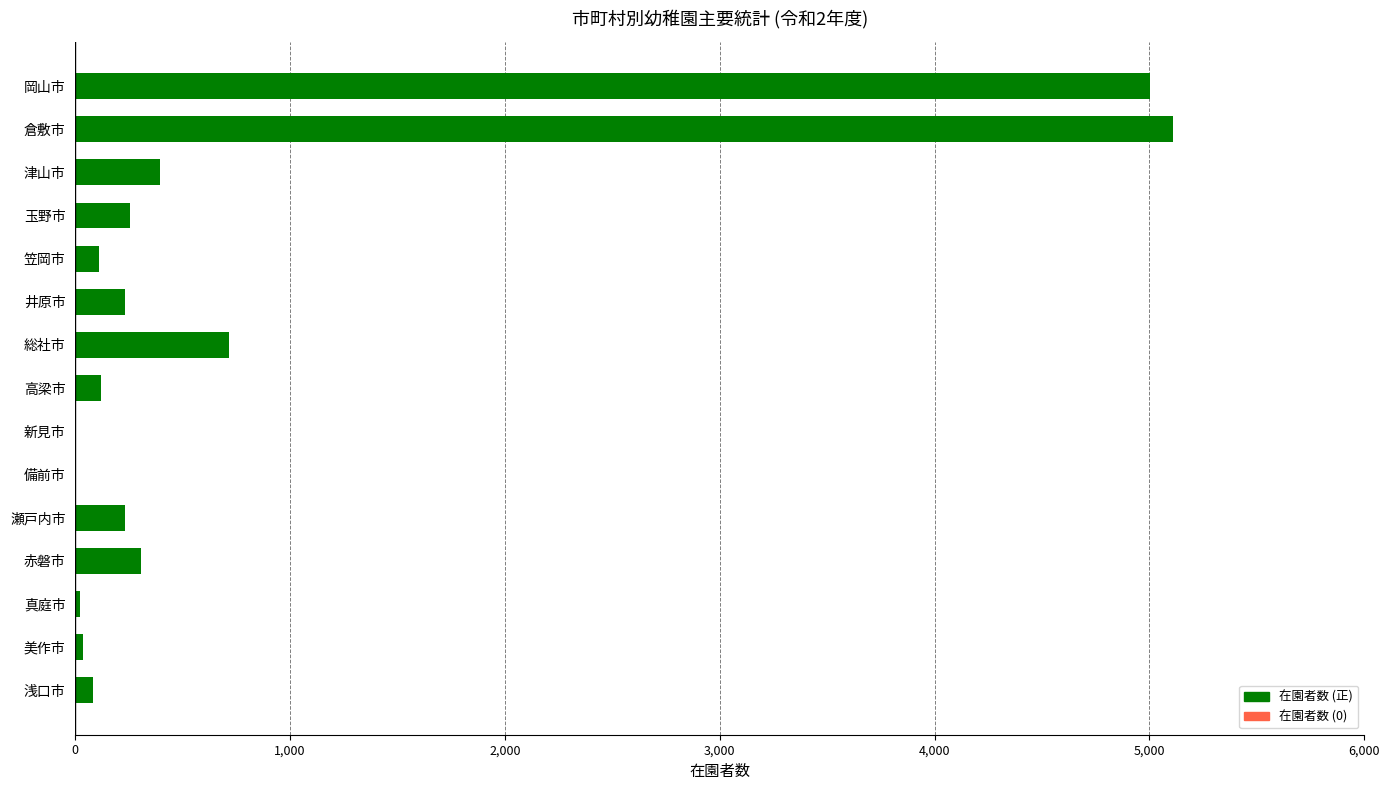

Between 倉敷市 and 高梁市, which is larger?

倉敷市